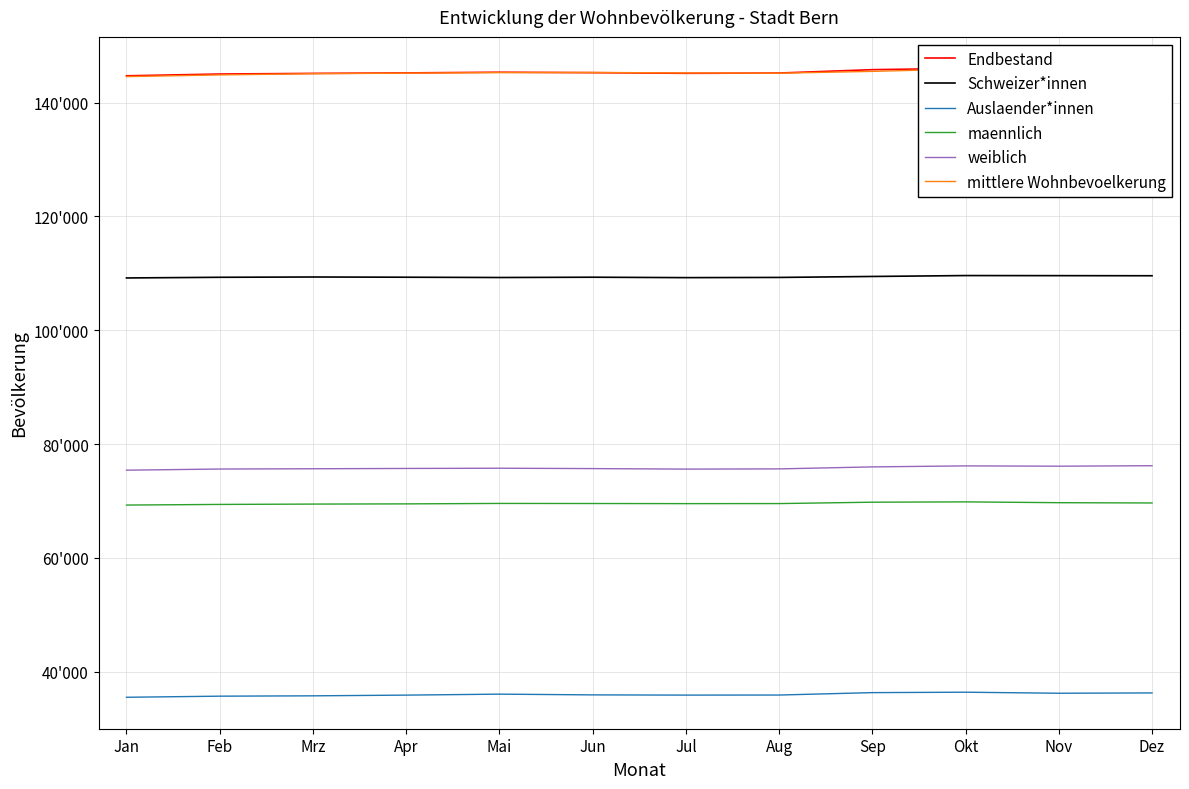

What is the total value across all series at Okt?

584019